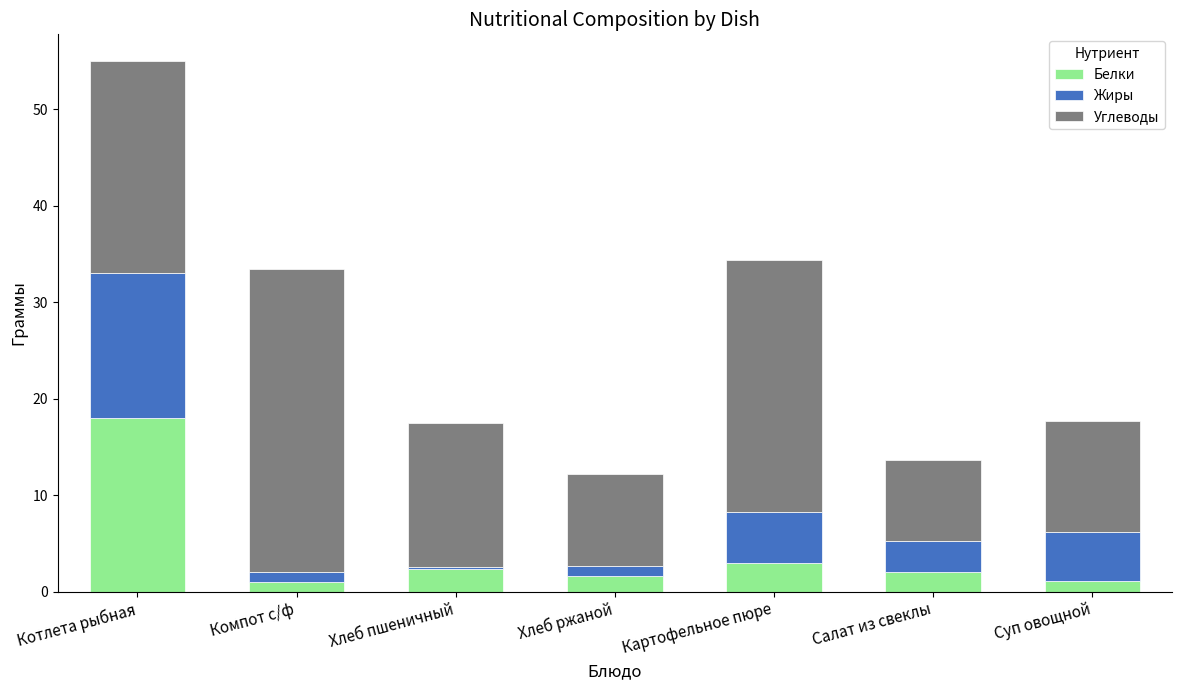

What is the difference between the second highest and minimum values in the Белки series?

2.0